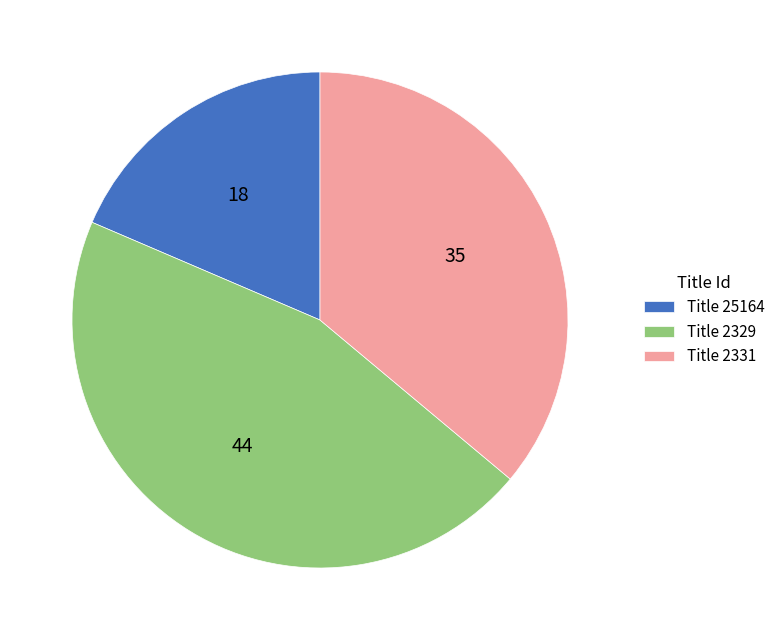

Does Title 2331 represent more than half of the total?

No